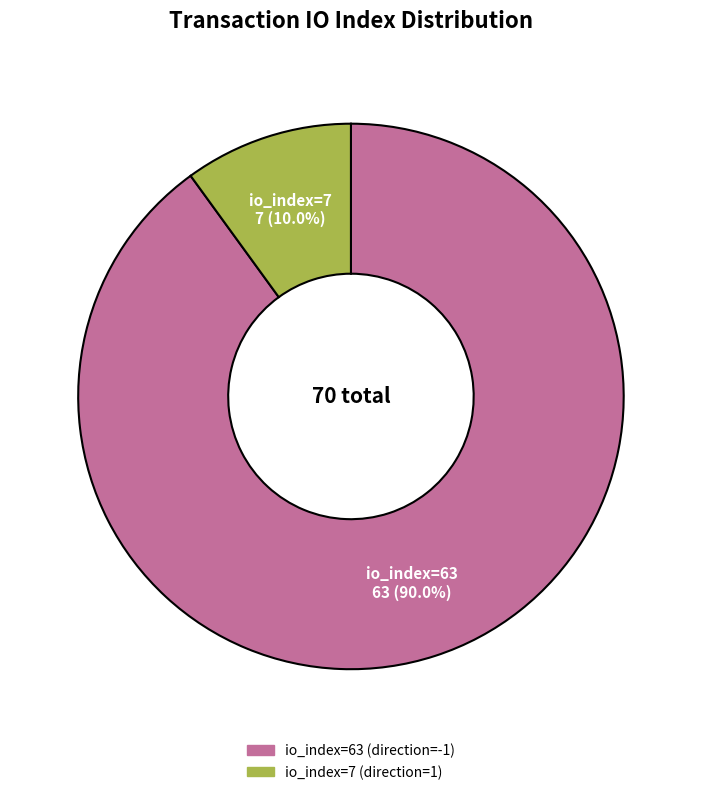

How many slices are in this pie chart?

2